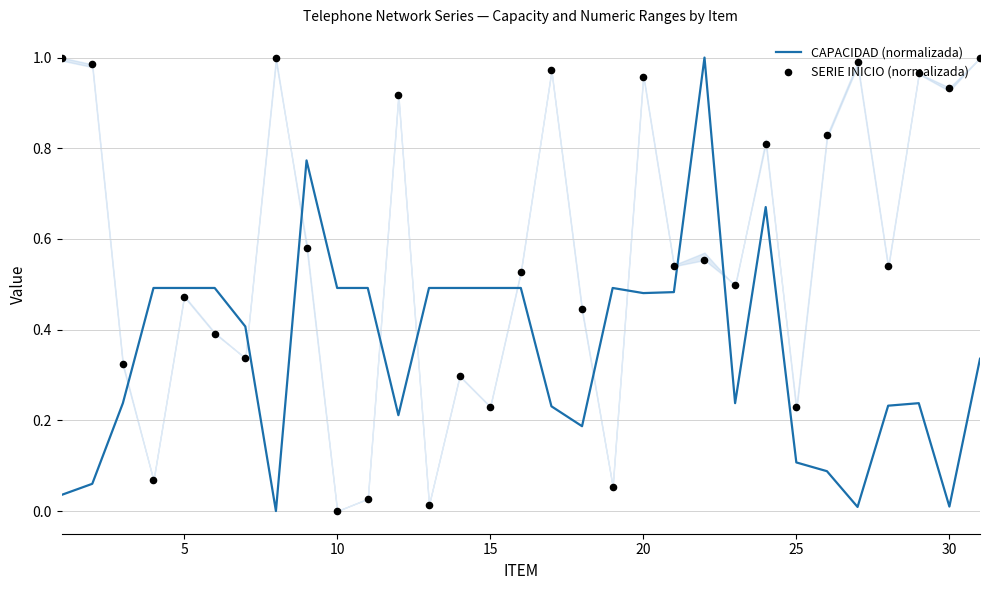

Which series reaches the minimum Y coordinate?

CAPACIDAD (normalizada)